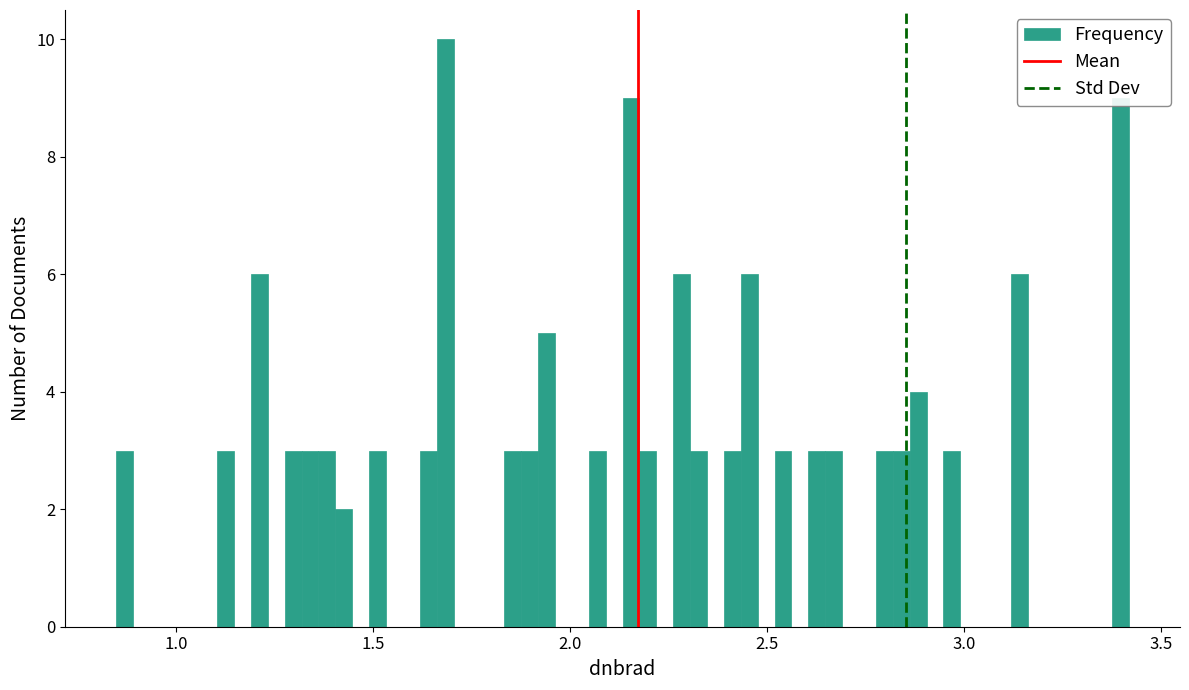

Around what value on the x-axis is the tallest bar? Give the approximate position of its centre, as read against the axis.

1.70